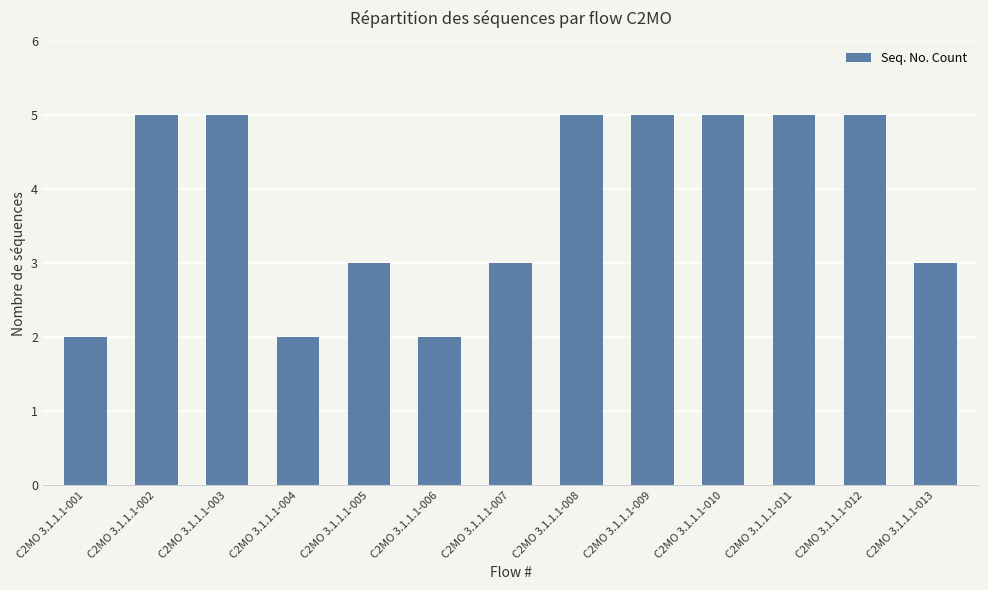

Read the value at C2MO 3.1.1.1-005.

3